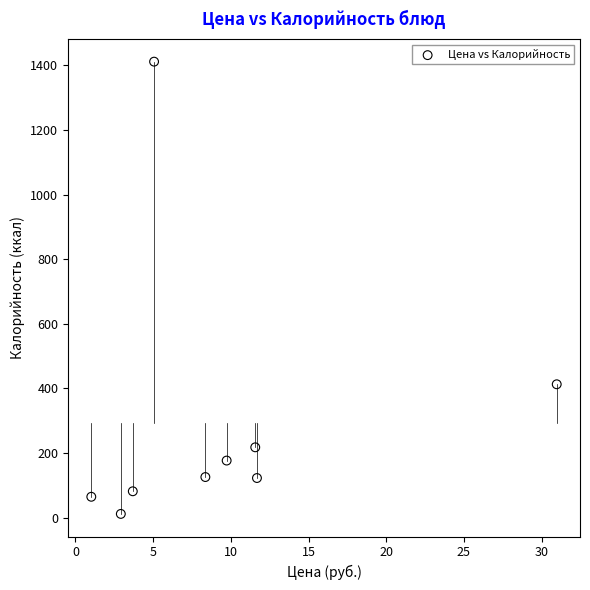

What is the range of Y values (max minus min)?

1399